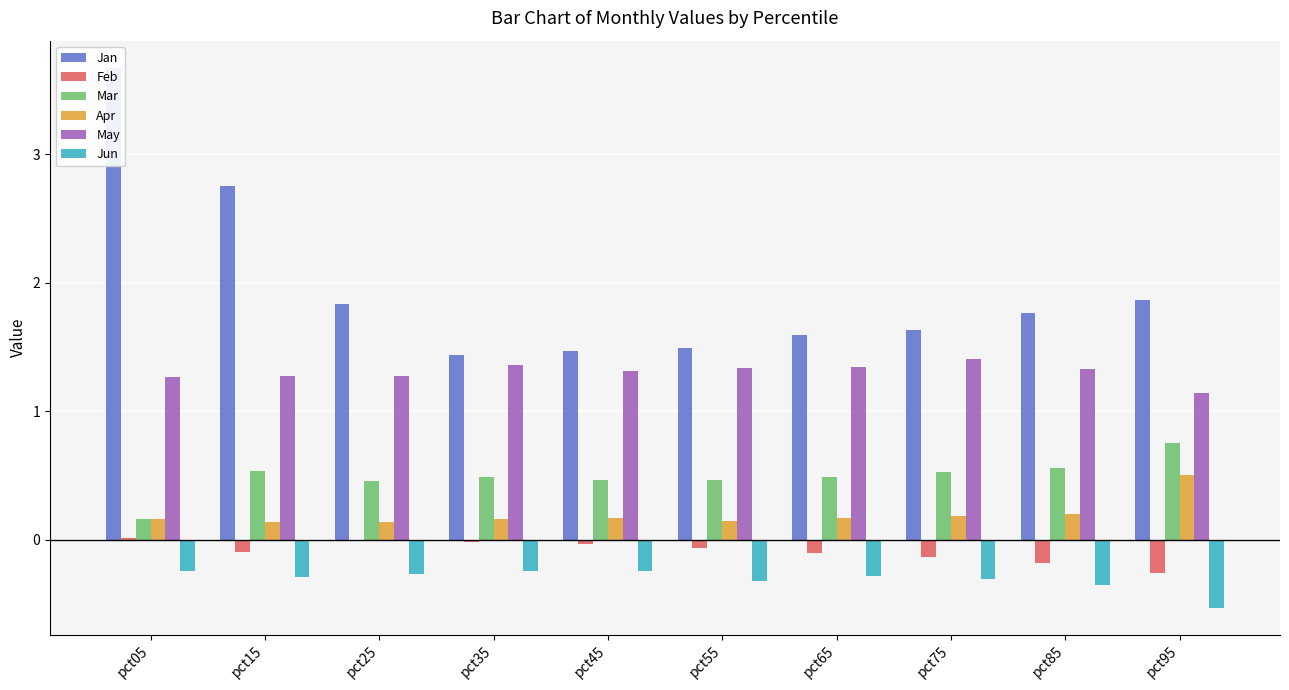

What is the spread (max minus min) of values at pct25?

2.1